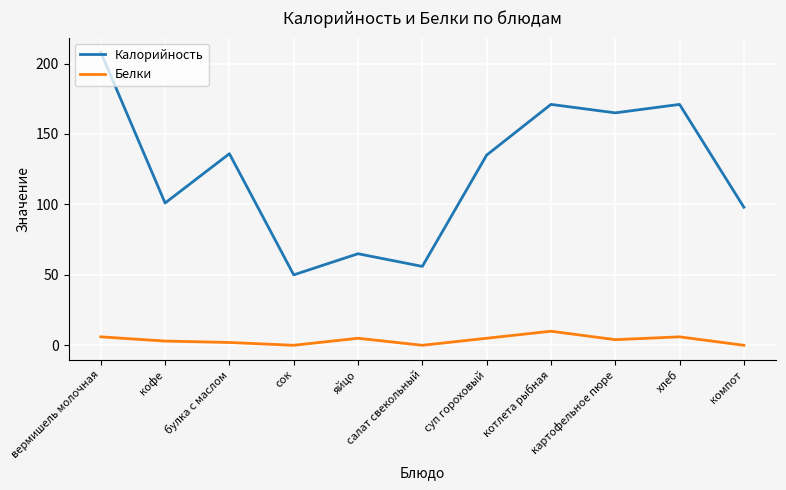

Which series has the largest range (max minus min)?

Калорийность